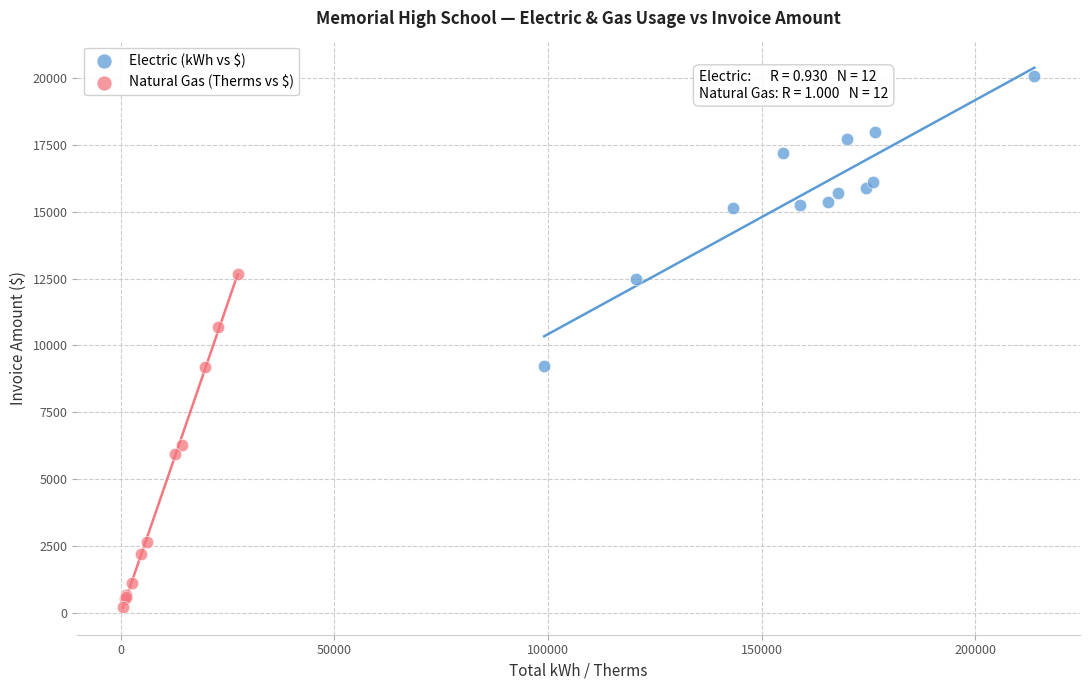

Which series contains the highest Y value?

Electric (kWh vs $)